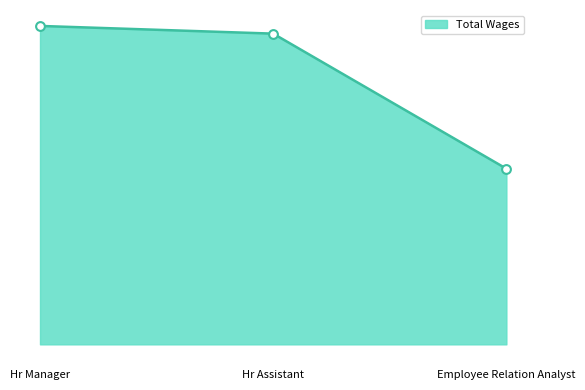

Approximately how many times larger is the value at Hr Manager compared to Employee Relation Analyst?

1.8